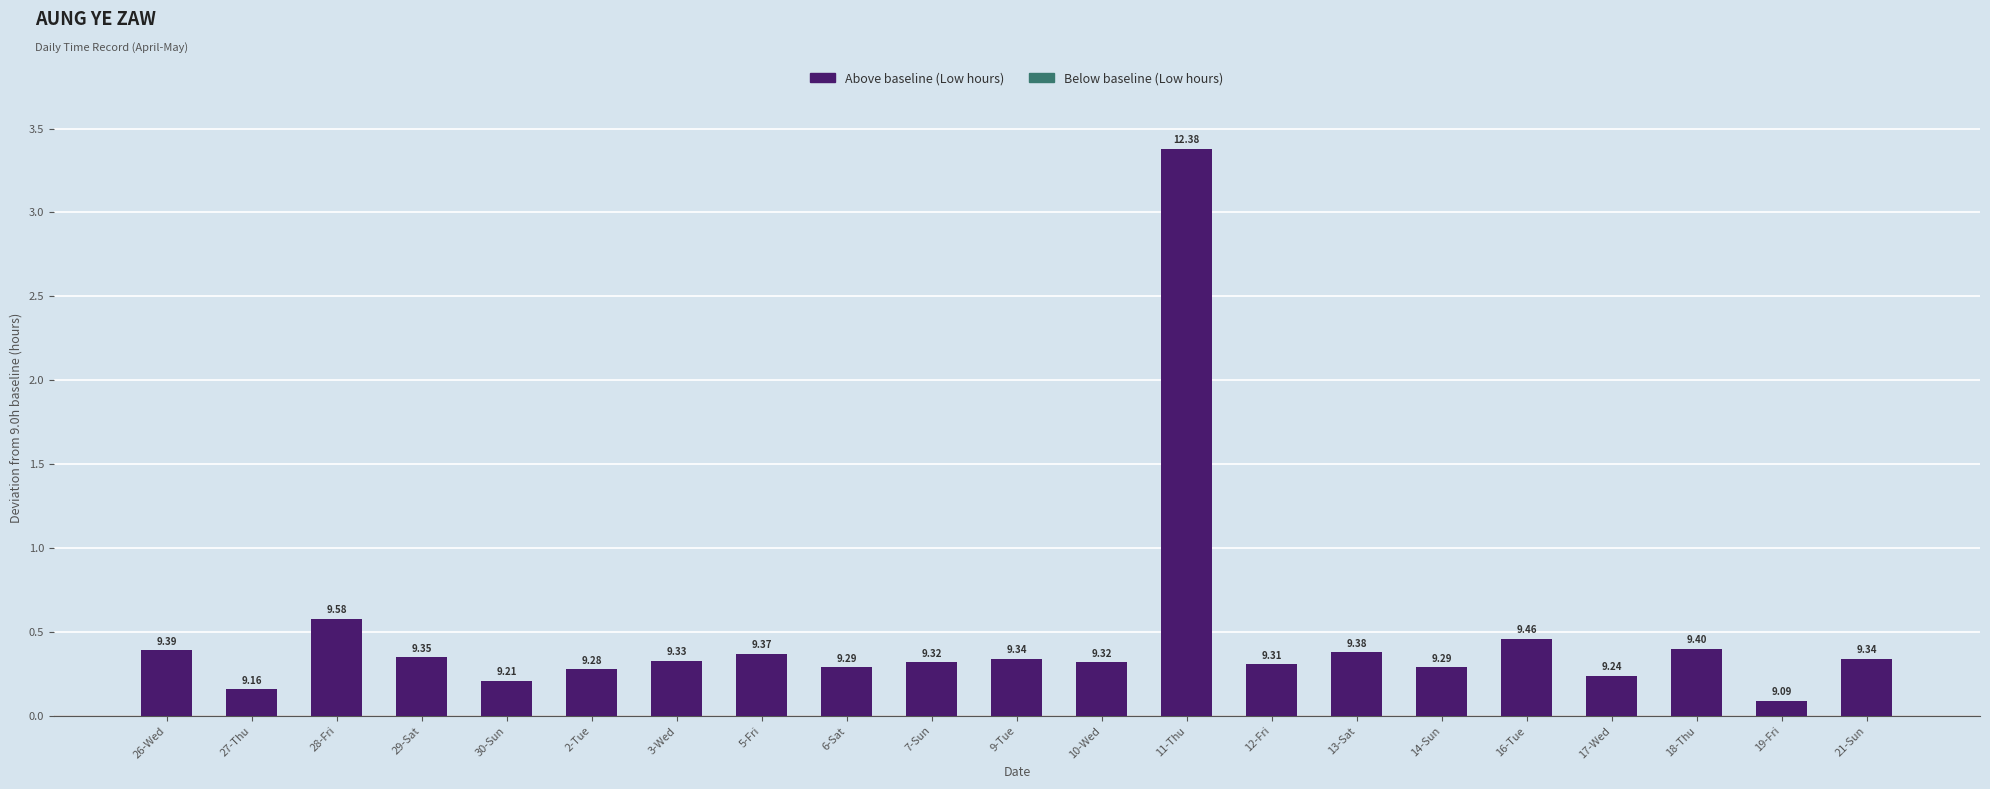

List the labels in order of value, largest first.

11-Thu, 28-Fri, 16-Tue, 18-Thu, 26-Wed, 13-Sat, 5-Fri, 29-Sat, 9-Tue, 21-Sun, 3-Wed, 7-Sun, 10-Wed, 12-Fri, 6-Sat, 14-Sun, 2-Tue, 17-Wed, 30-Sun, 27-Thu, 19-Fri